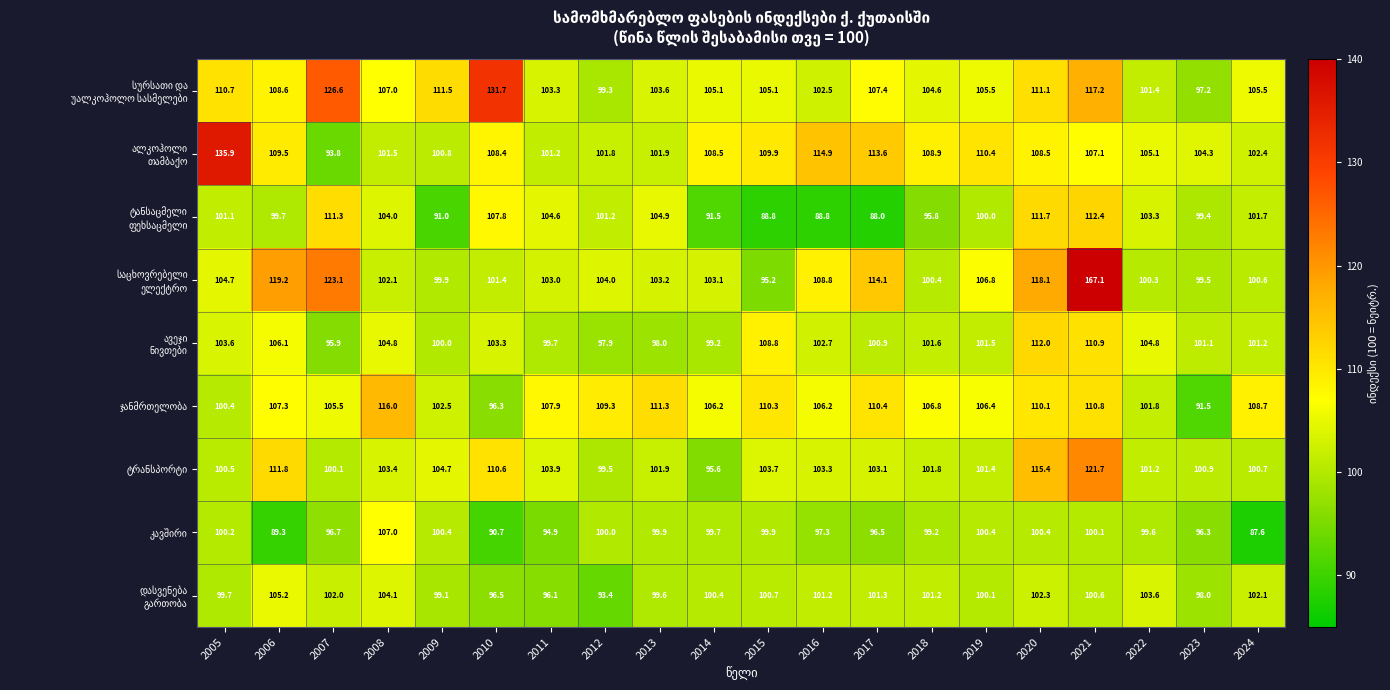

At which category is the sum across all series the highest?

2021